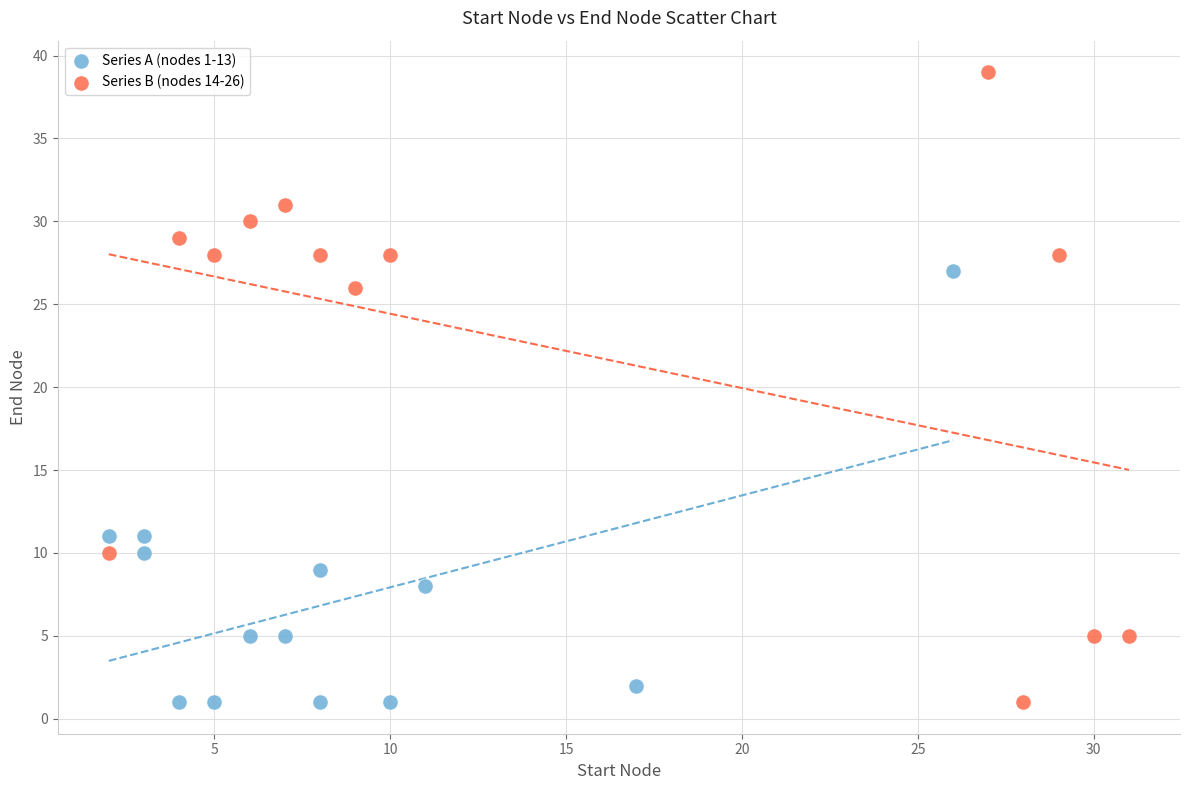

Which series has the widest spread of Y values?

Series B (nodes 14-26)